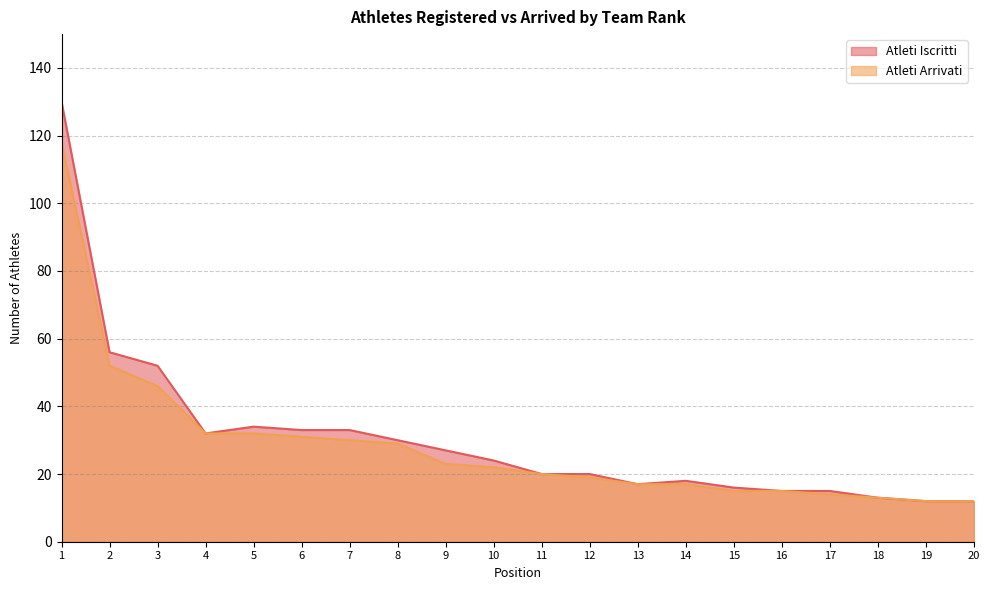

At which category is the sum across all series the highest?

1